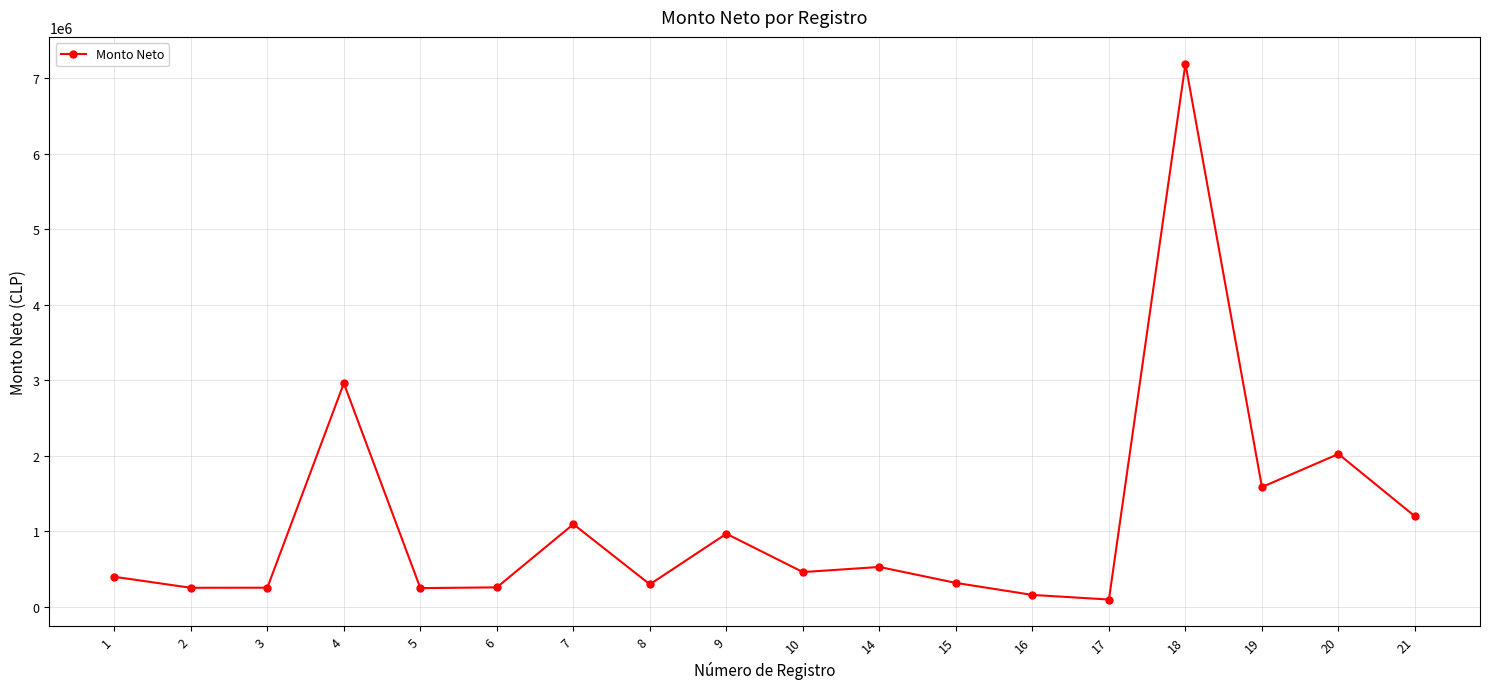

What is the value of the 9th point from the left?

970000